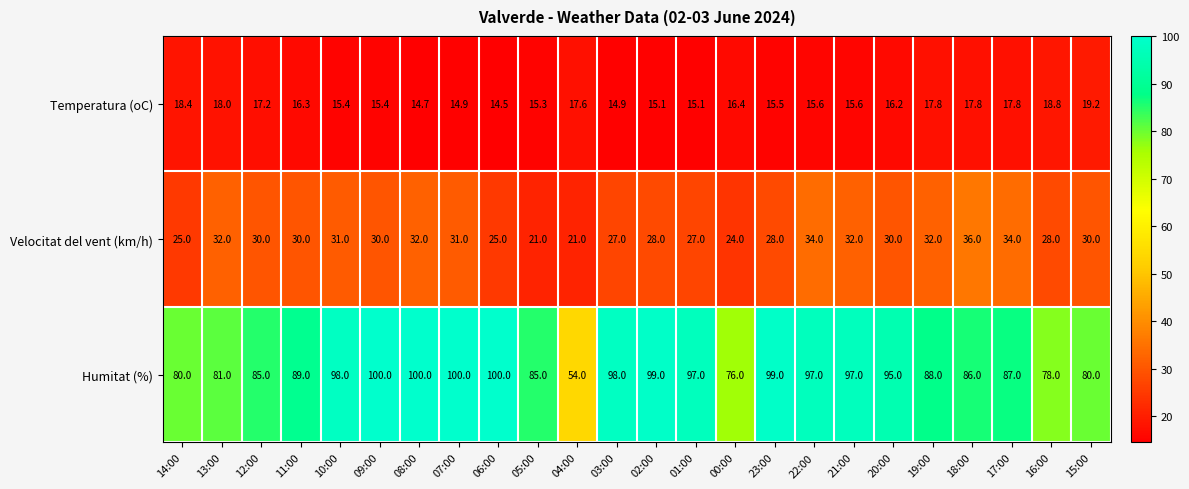

What value does the Humitat (%) series have at 20:00?

95.0